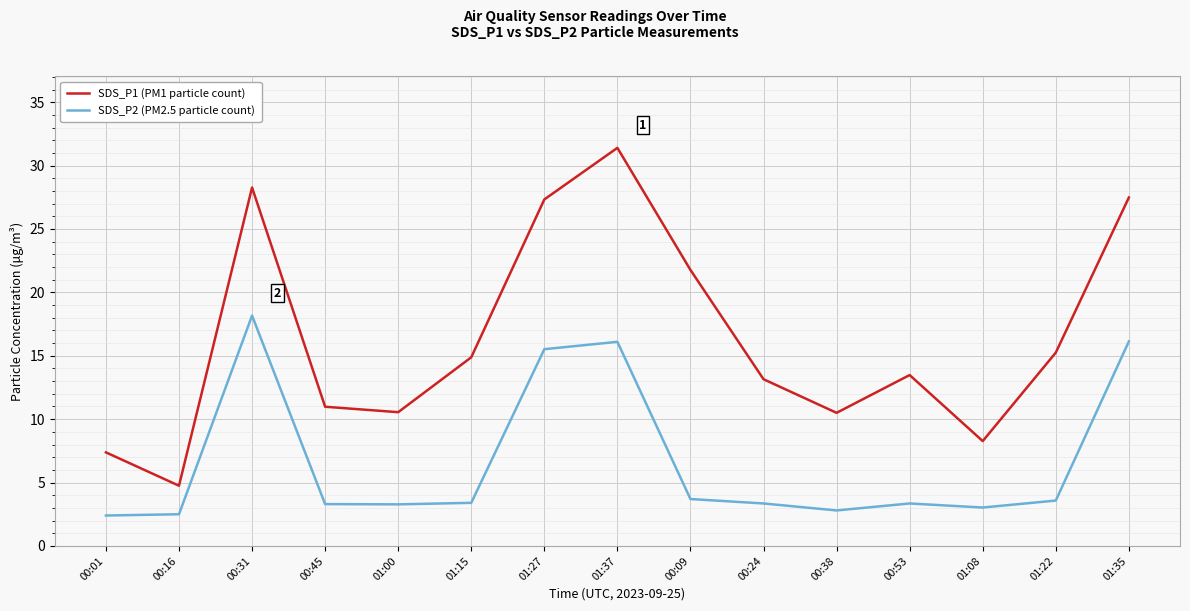

Count the number of categories in the chart.

15